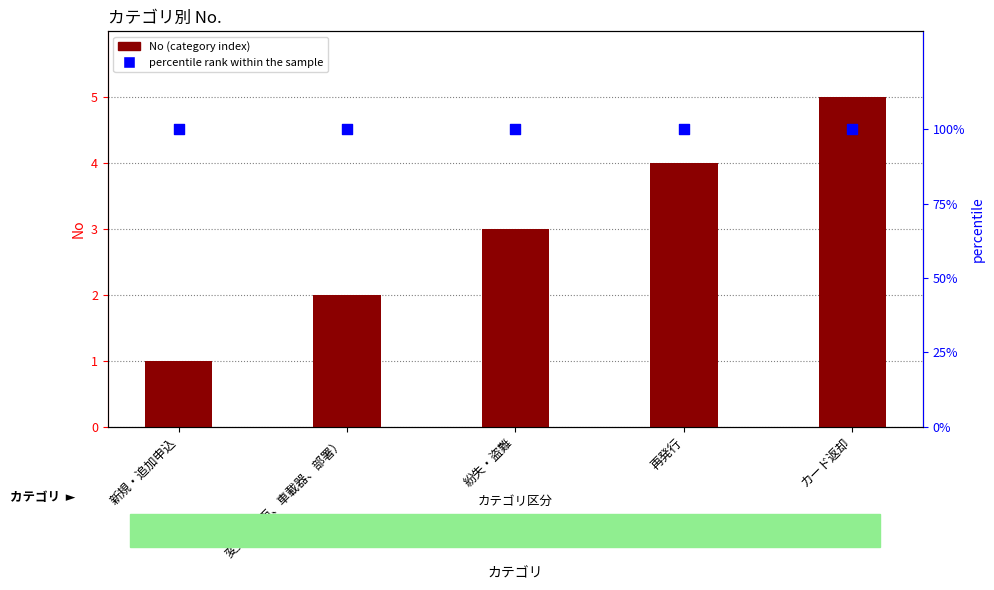

Which series has the largest total across all categories?

percentile rank within the sample